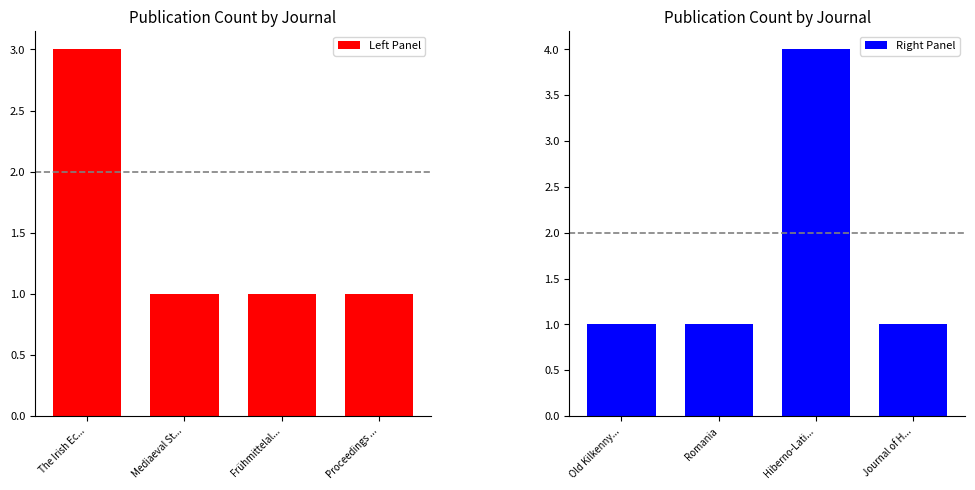

Does the chart contain any negative values?

No